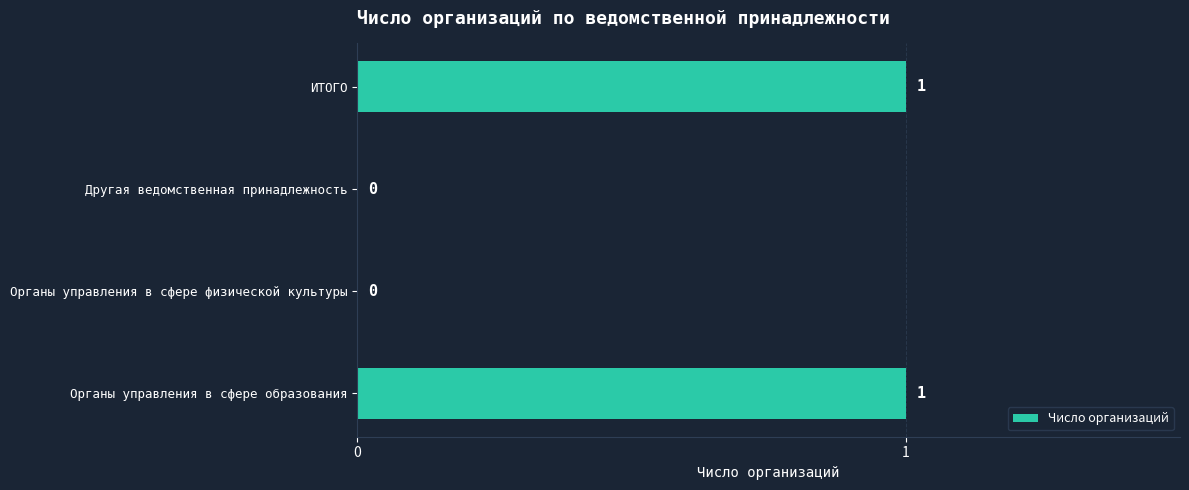

Reading bottom to top, what are all the values shown in this chart?

Органы управления в сфере образования=1	Органы управления в сфере физической культуры=0	Другая ведомственная принадлежность=0	ИТОГО=1